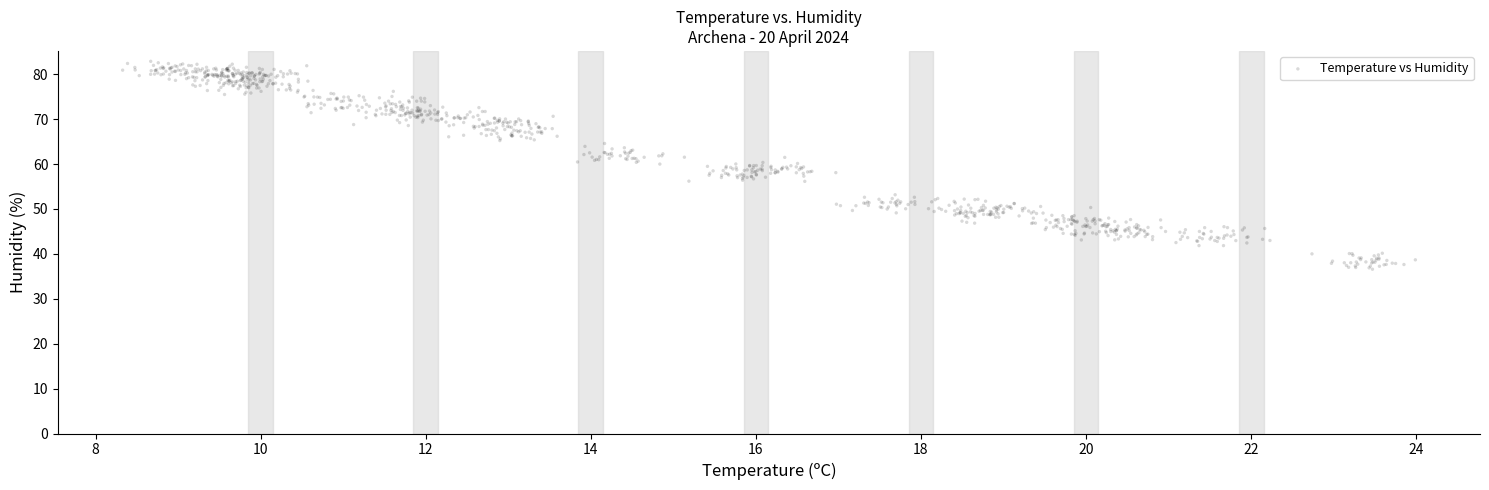

What is the range of Y values (max minus min)?

46.3